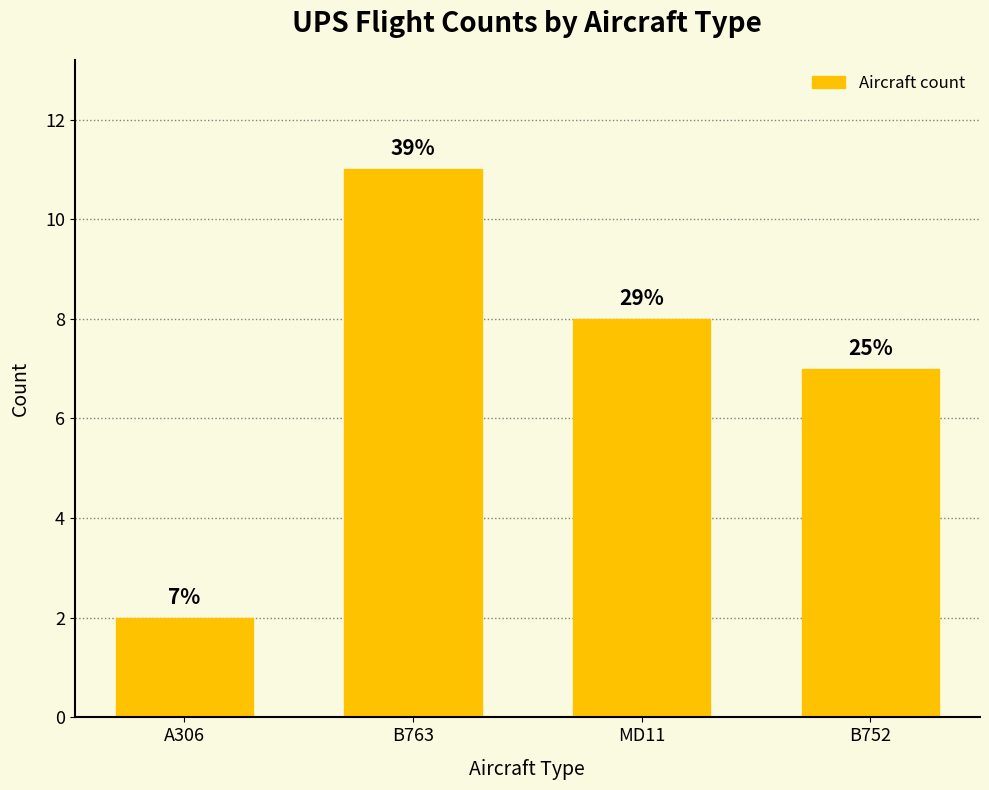

How many bars are there in total?

4